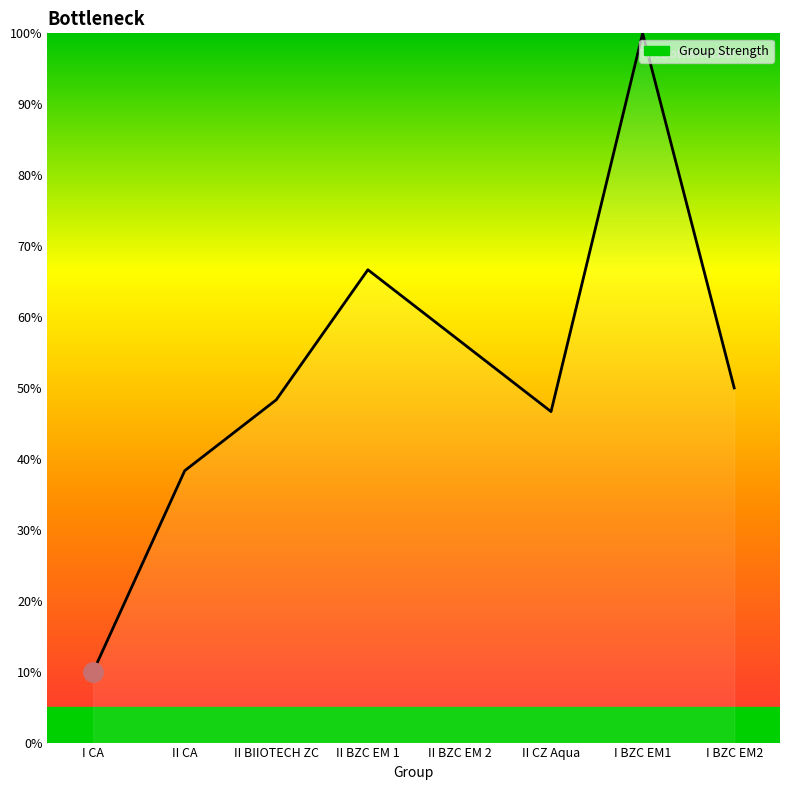

What position from the left is II BIIOTECH ZC?

3